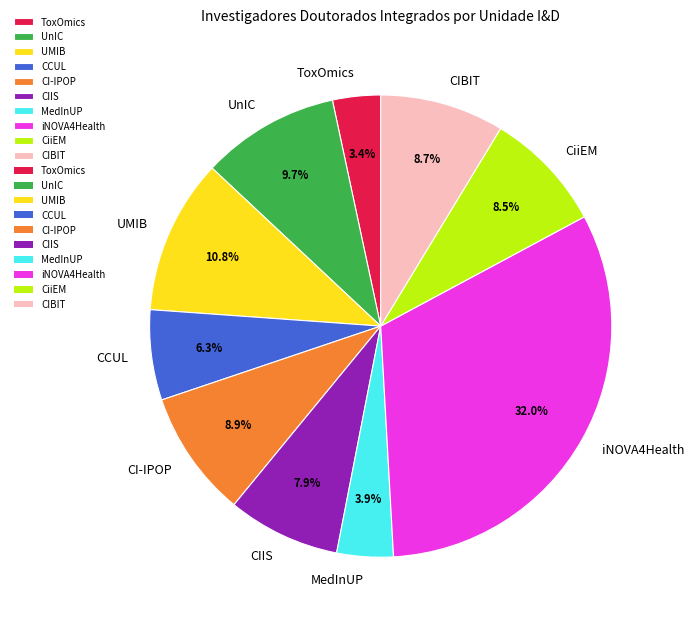

Does CCUL represent more than half of the total?

No